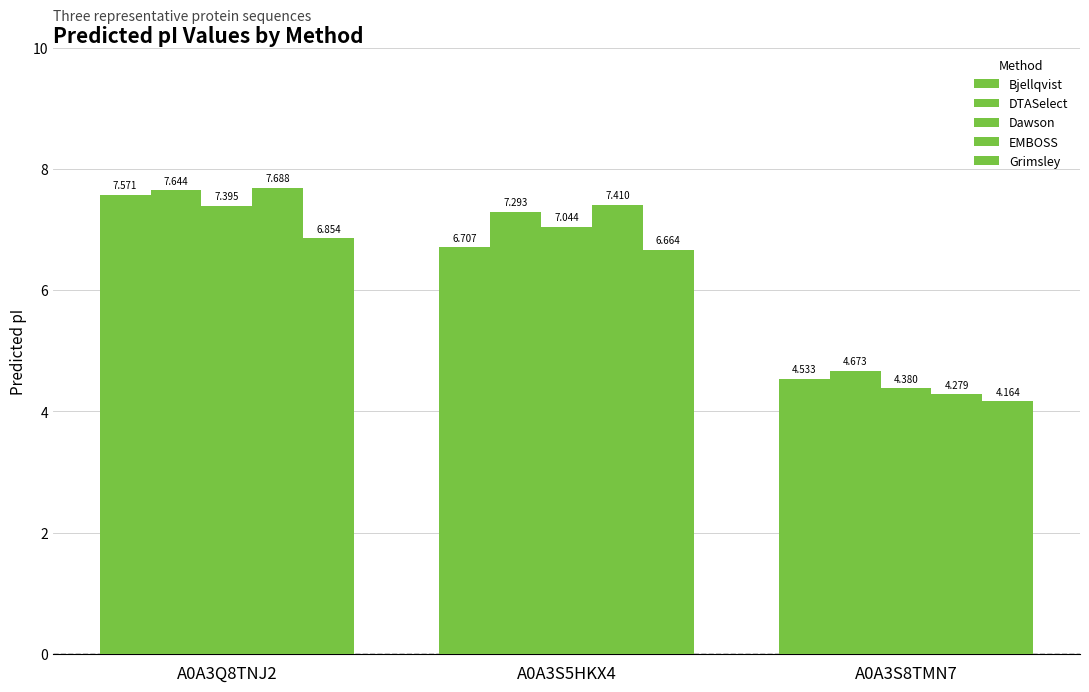

What is the sum of the Bjellqvist values at A0A3S5HKX4 and A0A3Q8TNJ2?

14.3